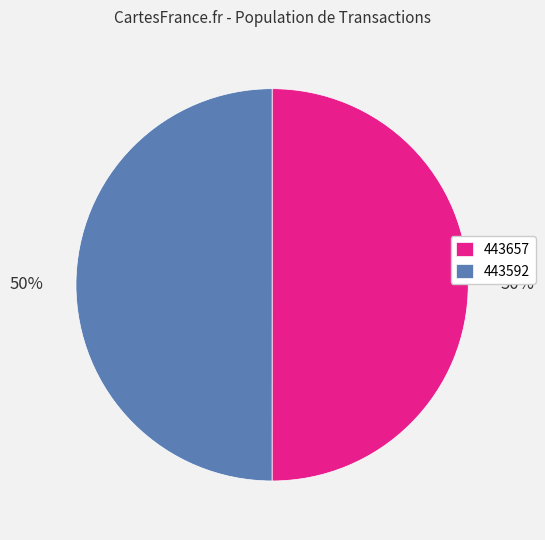

Count the number of slices in the pie.

2